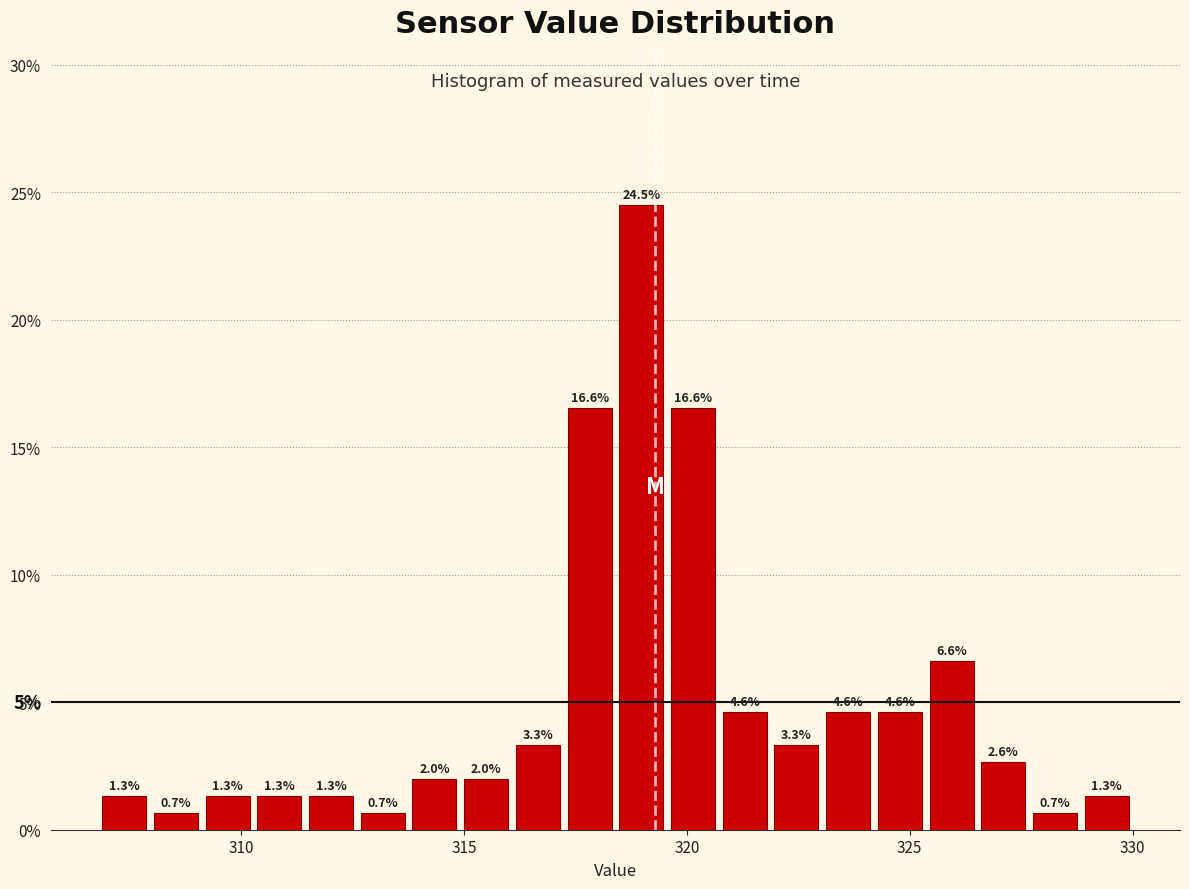

Read against the x-axis, roughly where is the centre of the tallest bar?

319.0